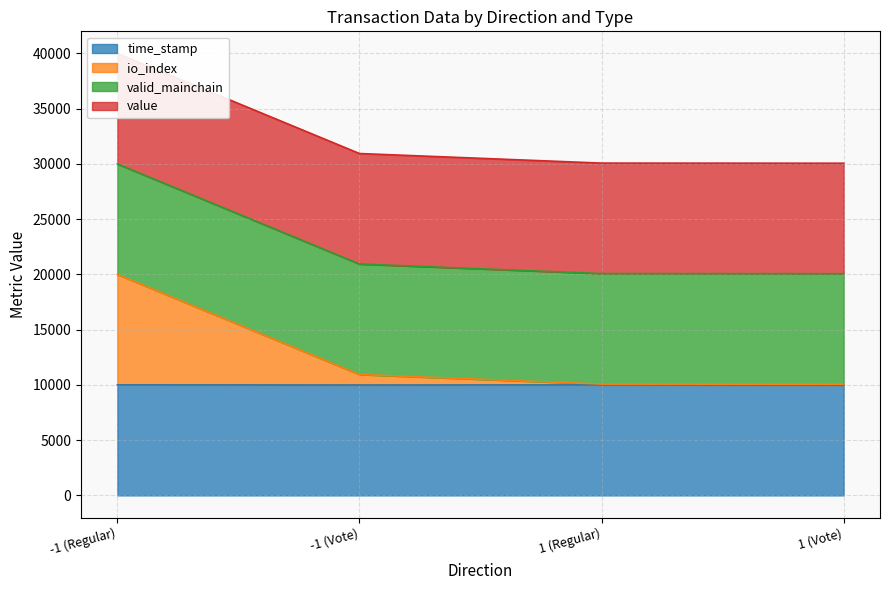

What is the maximum value for time_stamp?

10000.0